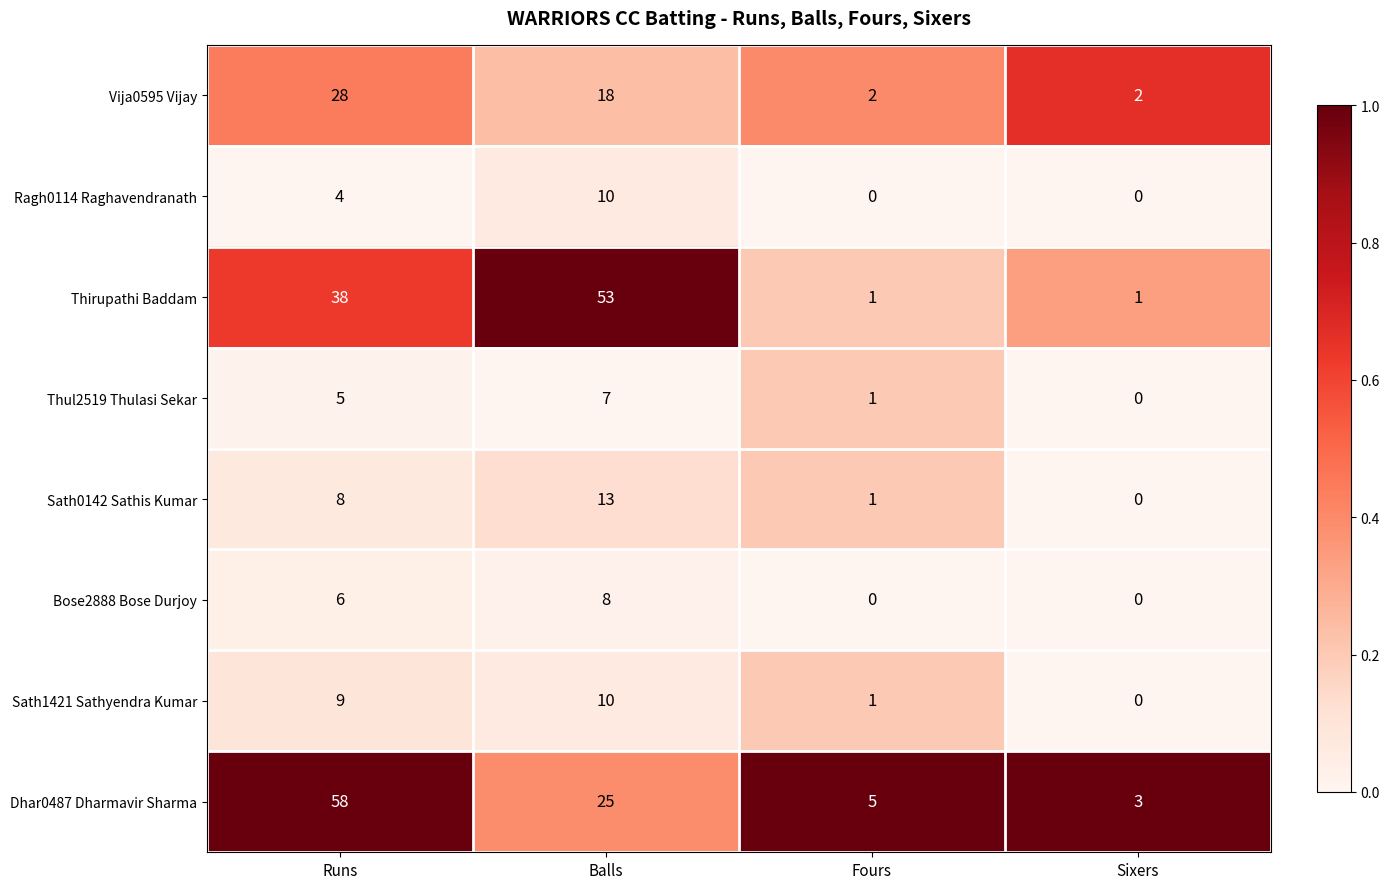

The value of Vija0595 Vijay at Balls is 18. True or false?

True